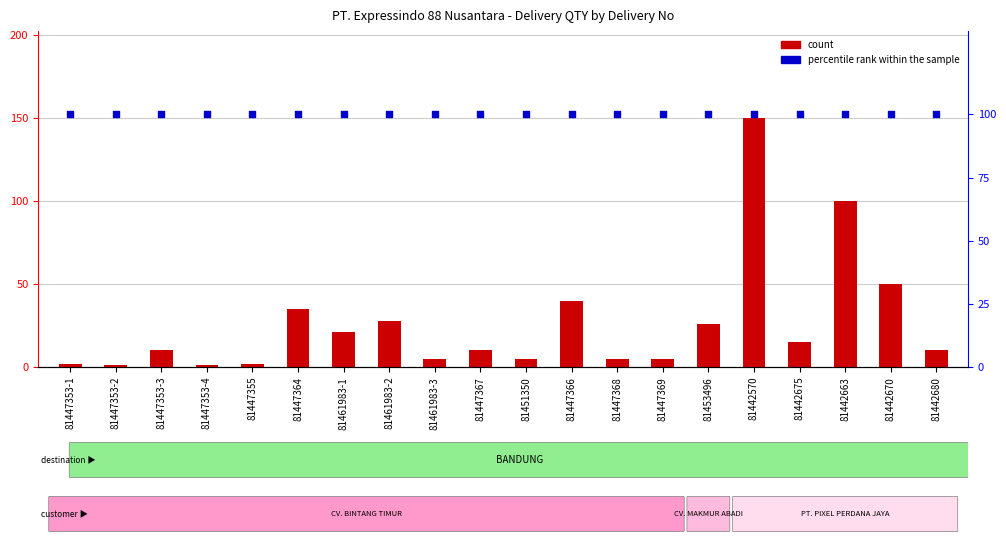

At how many categories does at least one series exceed 97?

20